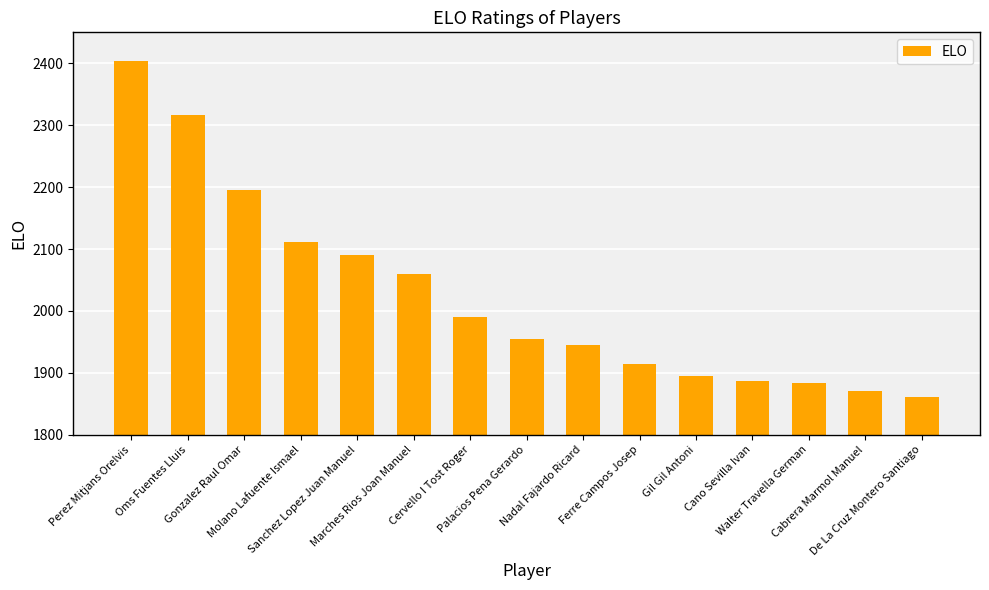

What is the label of the 12th bar from the right?

Molano Lafuente Ismael